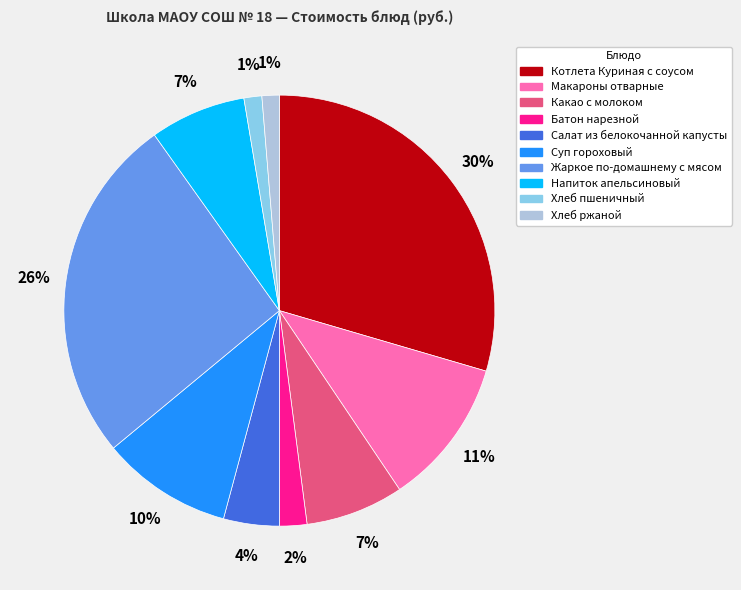

Does Жаркое по-домашнему с мясом account for over 50% of the chart?

No